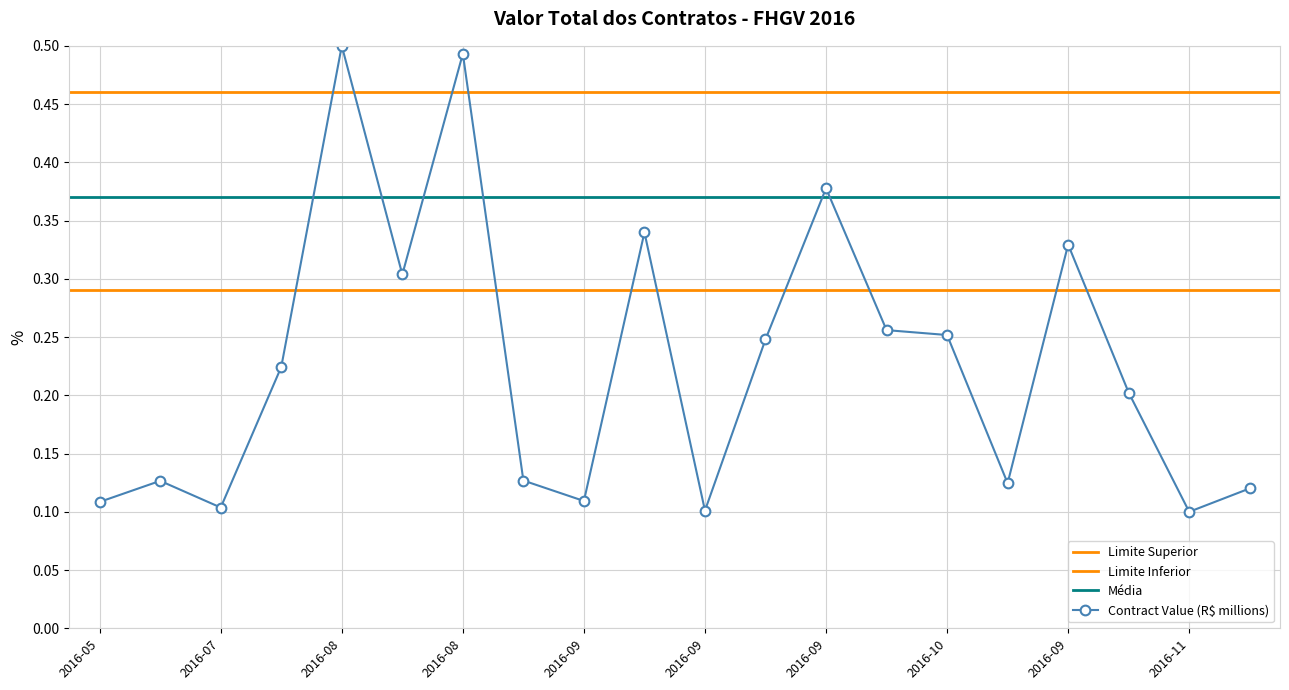

Reading left to right, transcribe all the data shown in this chart.

0.1	0.1	0.1	0.2	0.5	0.3	0.5	0.1	0.1	0.3	0.1	0.2	0.4	0.3	0.3	0.1	0.3	0.2	0.1	0.1